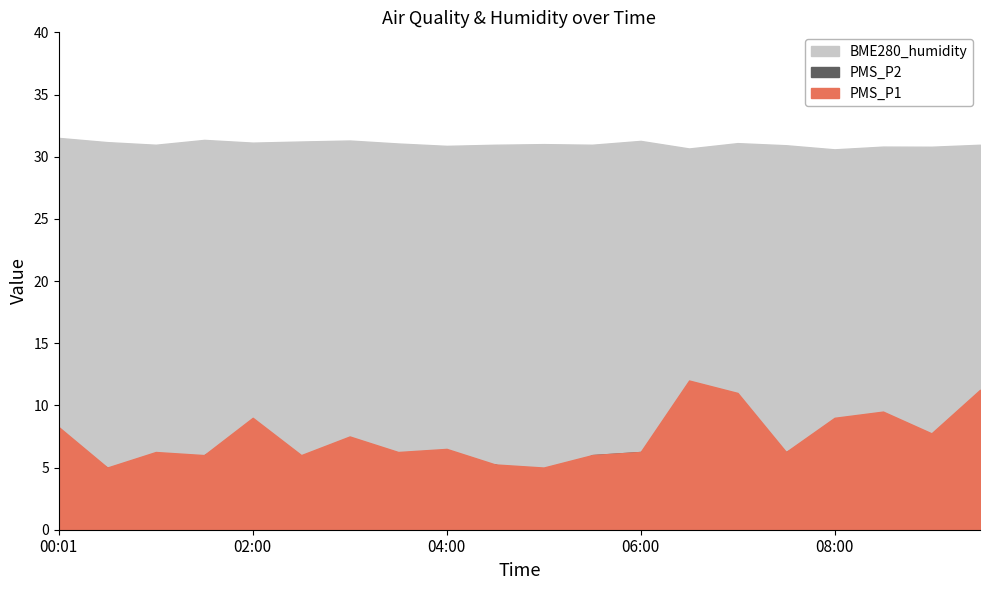

Rank the categories by PMS_P1 value from highest to lowest.

06:30, 09:30, 07:00, 08:30, 02:00, 08:00, 00:01, 09:00, 03:00, 04:00, 01:00, 03:30, 06:00, 07:30, 01:30, 02:30, 05:30, 04:30, 00:30, 05:00